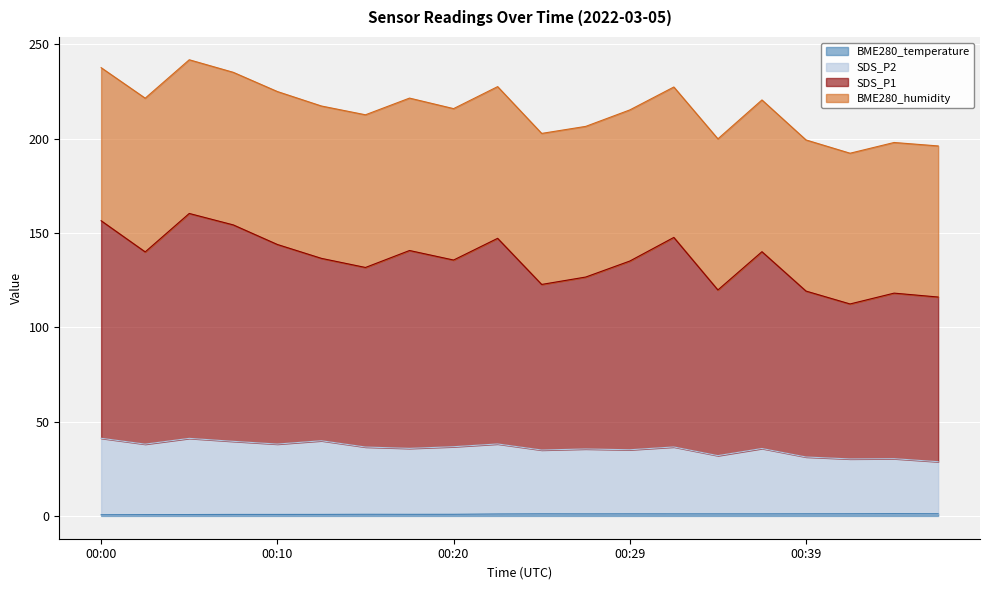

At which category does BME280_temperature reach its first local valley?

00:17